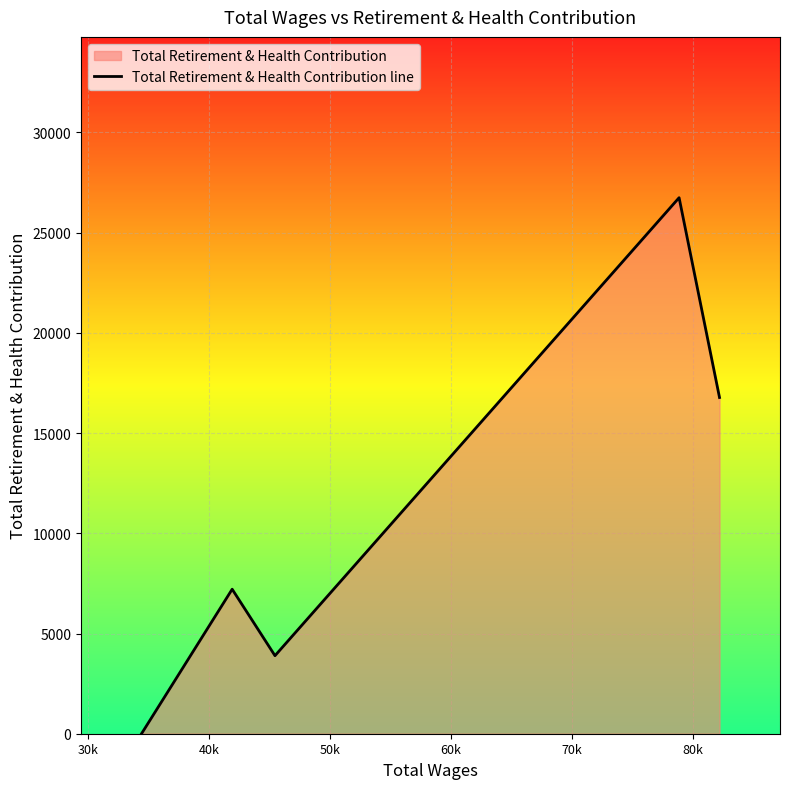

Reading left to right, what are all the values shown in this chart?

0	7210	3893	26744	16775